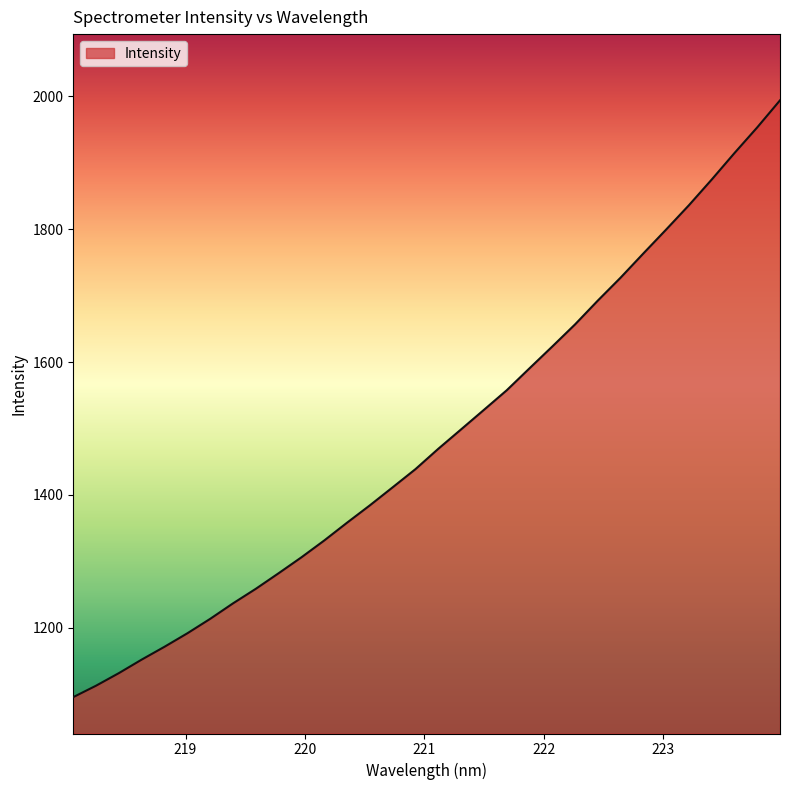

What is the minimum value shown in the chart?

1095.6